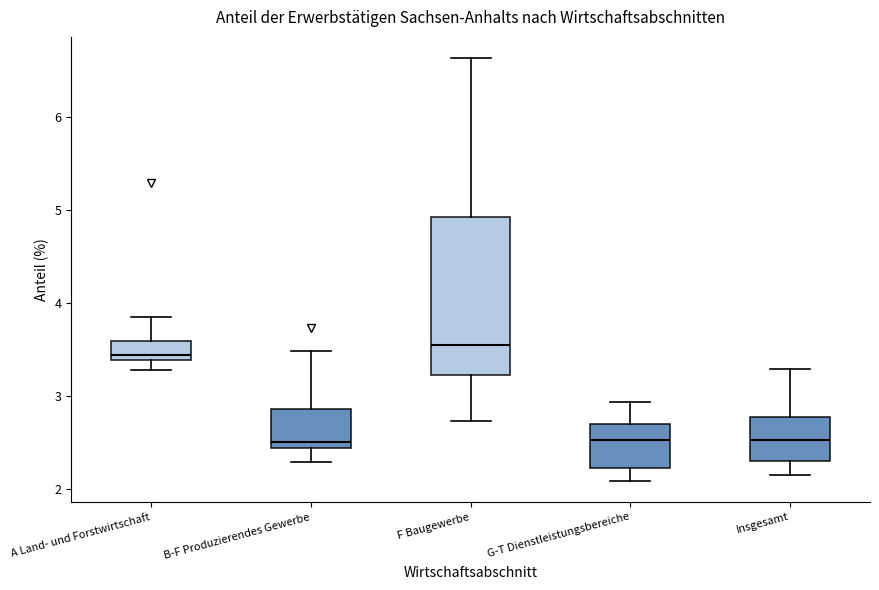

Reading left to right, transcribe this box plot: for each box, give where its median line is, the range the box spans, and where its two whiskers end, as read against the y-axis. The values are not printed on the chart, so give them approximately, as read against the axis.

A Land- und Forstwirtschaft: median 3.4 (just above the box's lower edge), box 3.4 to 3.6, whiskers 3.3 to 3.8
B-F Produzierendes Gewerbe: median 2.5, box 2.4 to 2.9, whiskers 2.3 to 3.5
F Baugewerbe: median 3.5, box 3.2 to 4.9, whiskers 2.7 to 6.6
G-T Dienstleistungsbereiche: median 2.5, box 2.2 to 2.7, whiskers 2.1 to 2.9
Insgesamt: median 2.5, box 2.3 to 2.8, whiskers 2.1 to 3.3